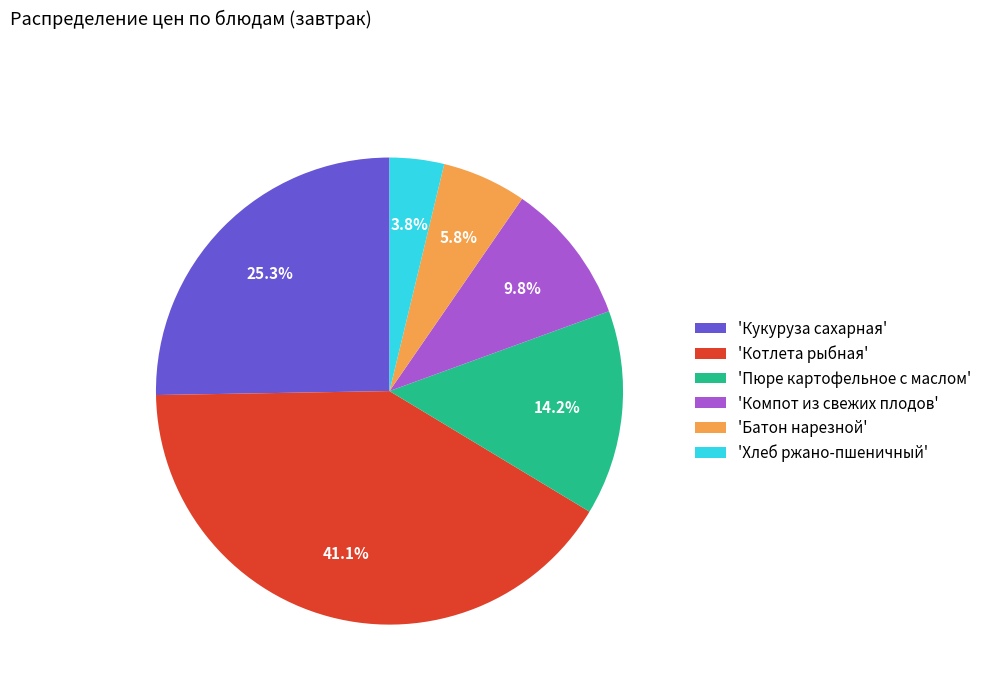

Approximately how many times larger is the value at 'Компот из свежих плодов' compared to 'Хлеб ржано-пшеничный'?

2.6